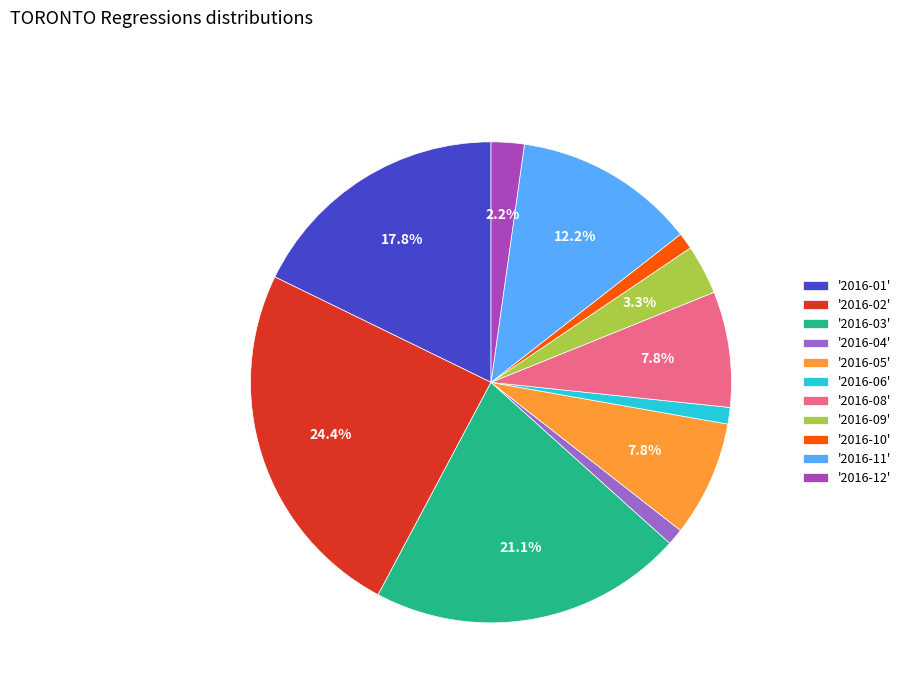

What is the ratio of the value at '2016-08' to the value at '2016-12'?

3.5